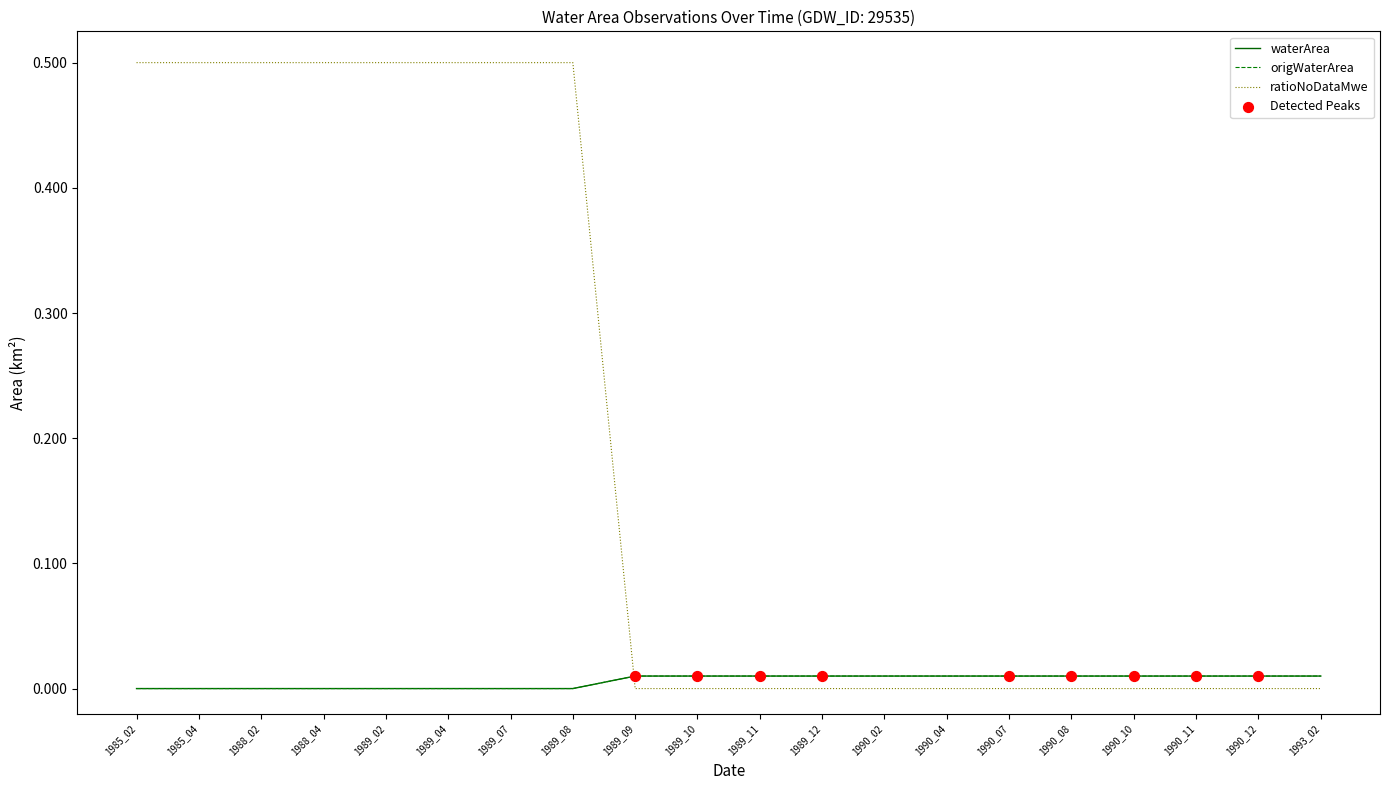

Is the value of waterArea at 1988_02 greater than the value of ratioNoDataMwe at 1990_10?

No